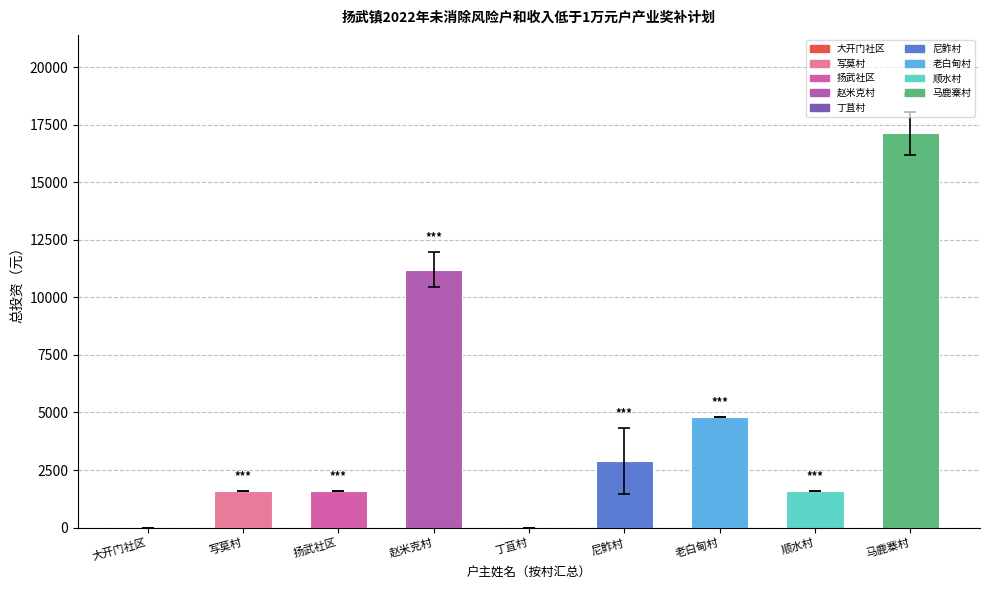

What is the approximate value at 赵米克村, to the nearest 100?

11200